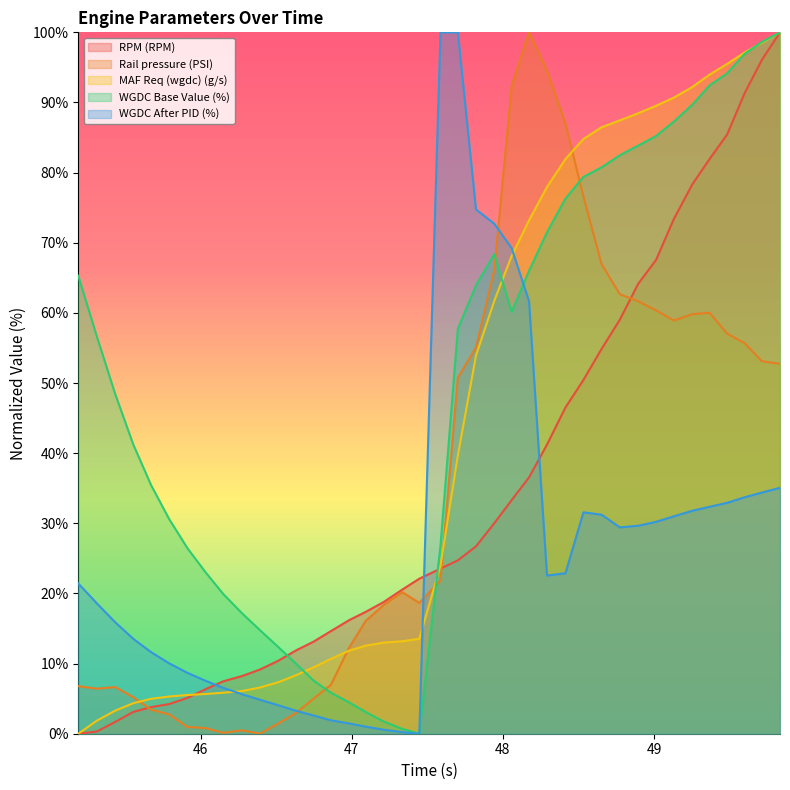

What are all the series names shown in the legend?

RPM (RPM), Rail pressure (PSI), MAF Req (wgdc) (g/s), WGDC Base Value (%), WGDC After PID (%)